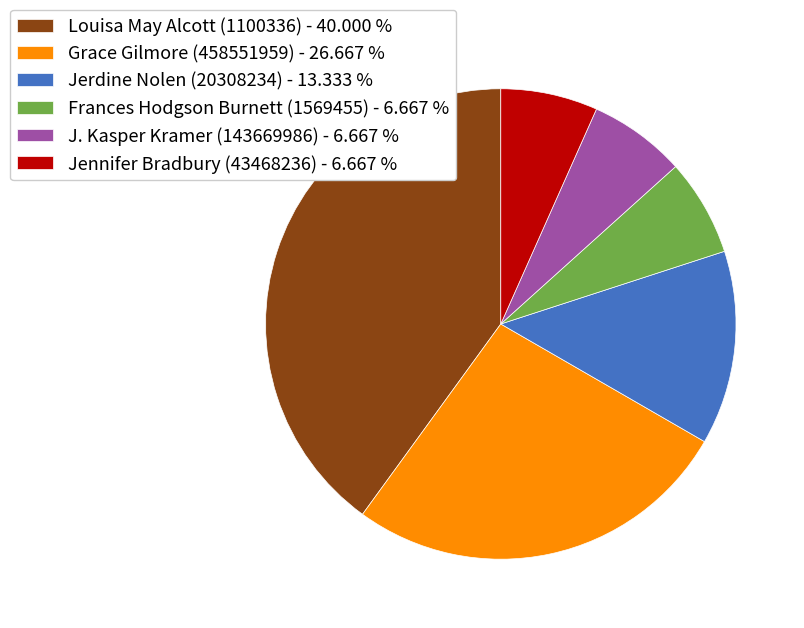

Between Frances Hodgson Burnett (1569455) - 6.667 % and Louisa May Alcott (1100336) - 40.000 %, which is larger?

Louisa May Alcott (1100336) - 40.000 %